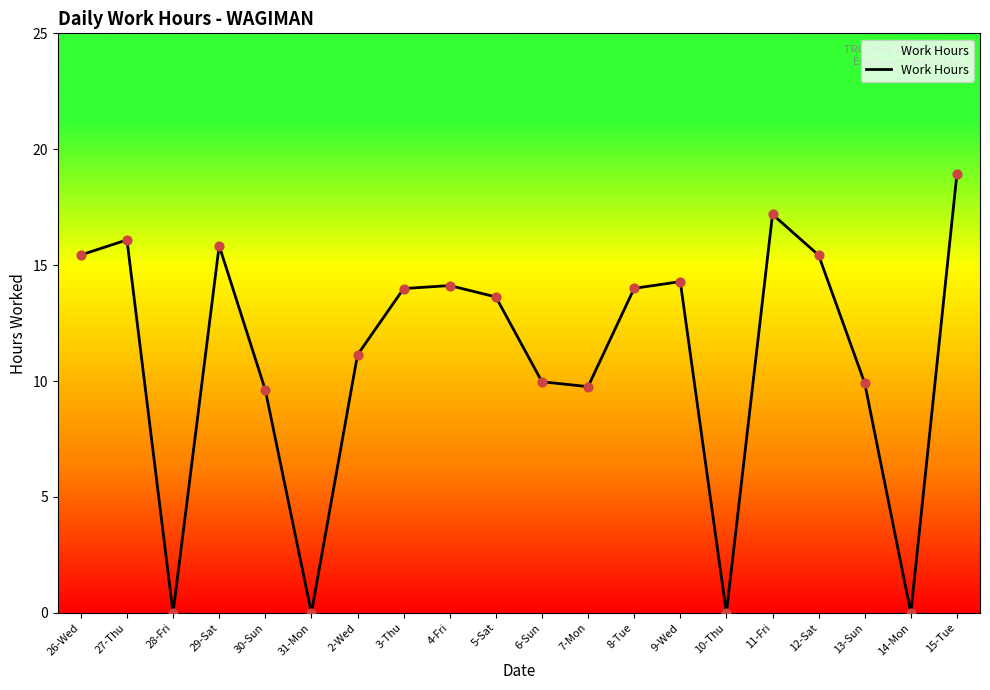

What is the ratio of the value at 8-Tue to the value at 11-Fri?

0.8